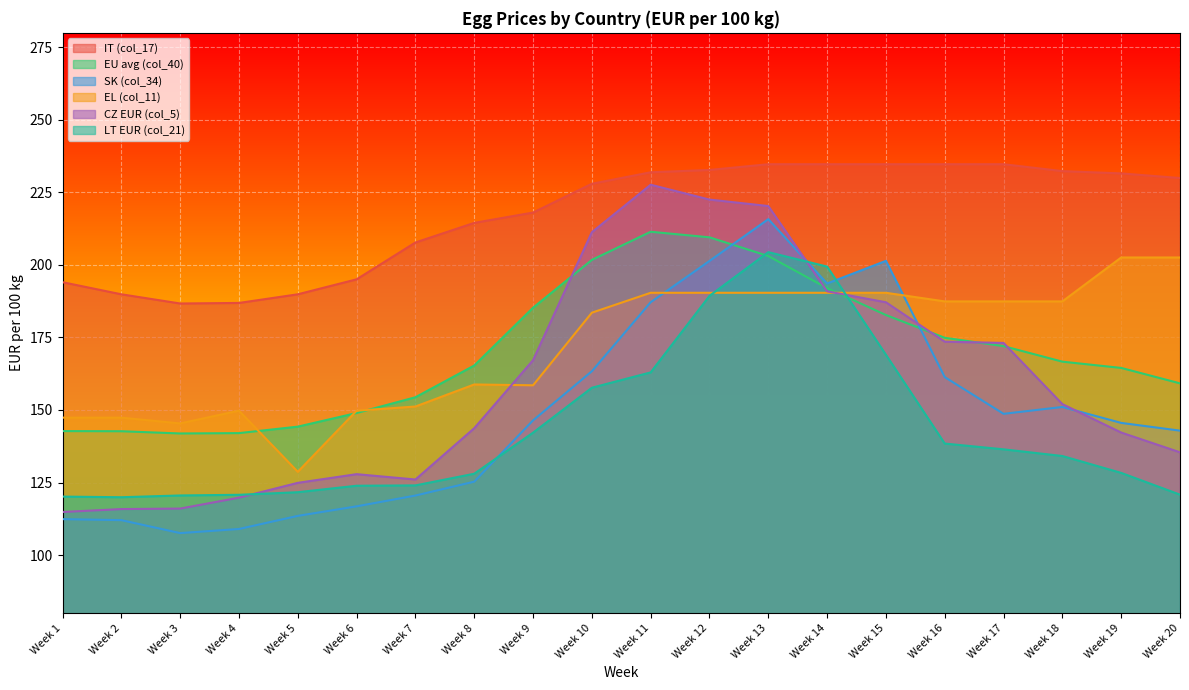

List the series in order of their peak value, highest first.

IT (col_17), CZ EUR (col_5), SK (col_34), EU avg (col_40), LT EUR (col_21), EL (col_11)